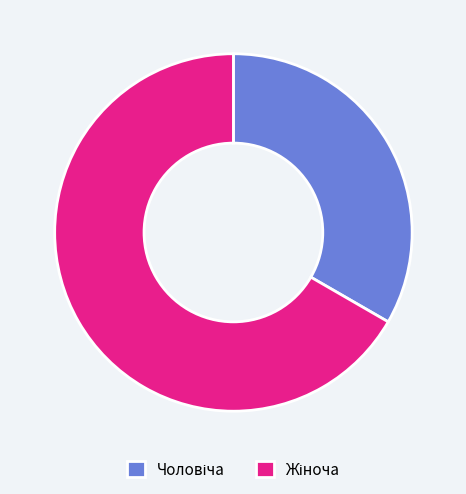

Is there a majority slice in this chart?

Yes